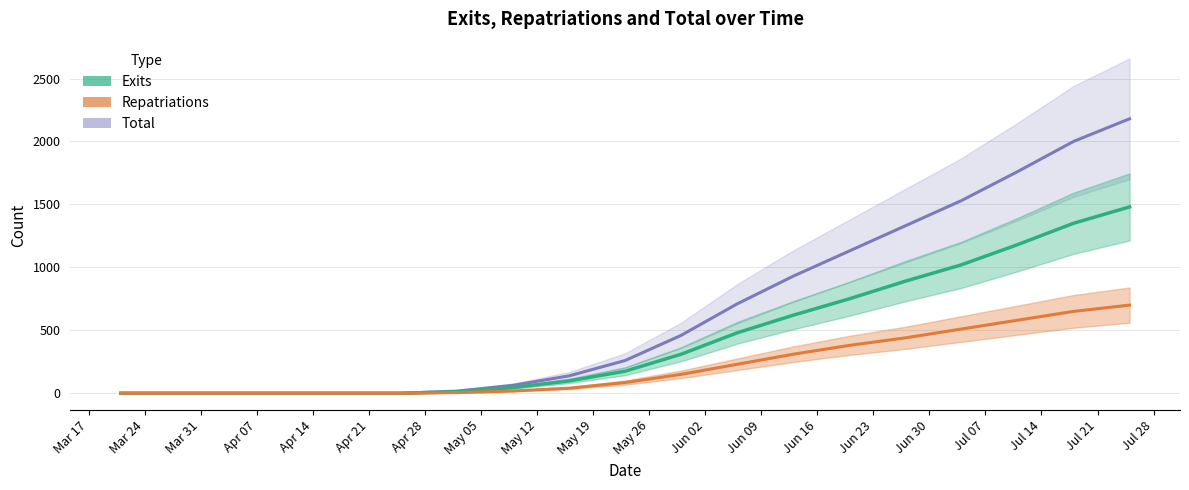

List the series in order of their overall mean, highest first.

Total, Exits, Repatriations